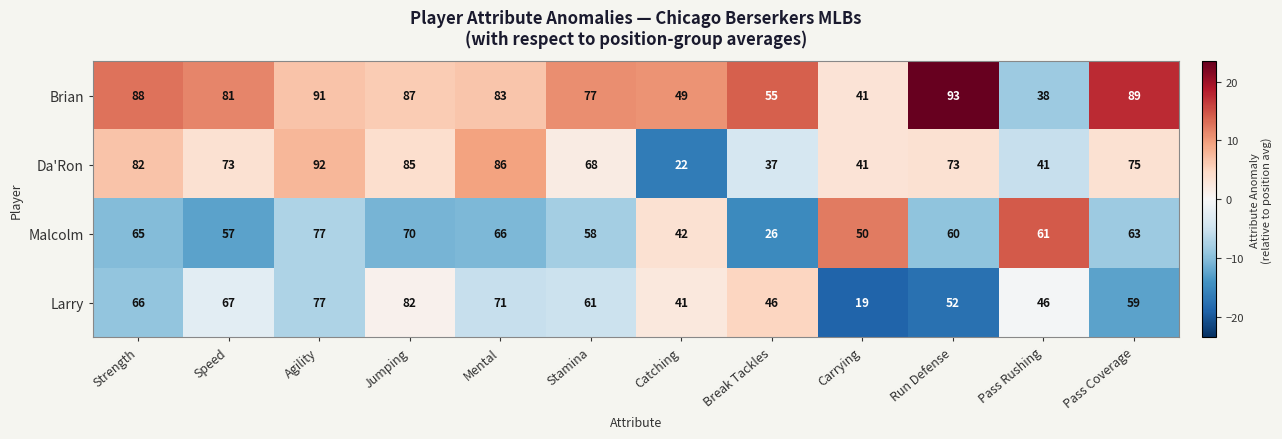

At Break Tackles, list the series in order from smallest to largest.

Malcolm, Da'Ron, Larry, Brian